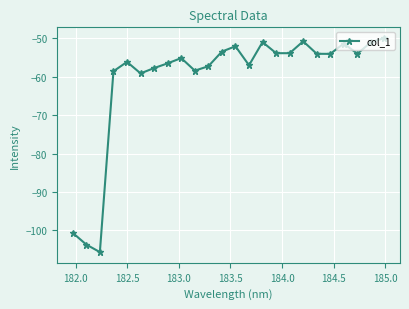

How many series are shown in this chart?

1